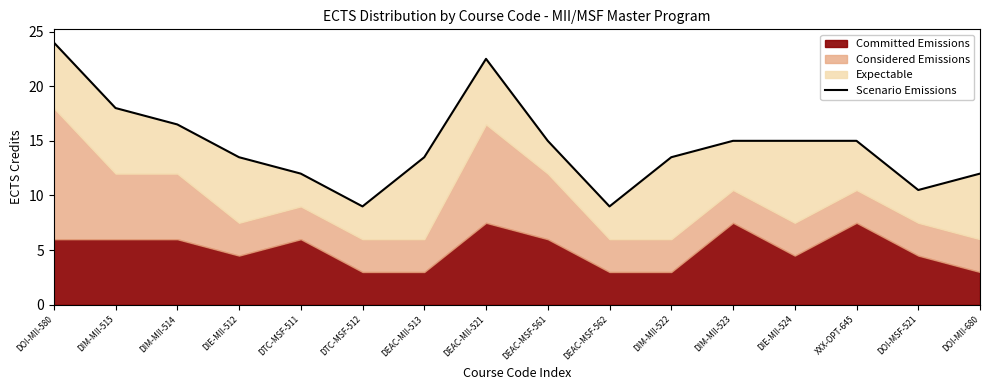

Approximately how many times larger is the value at DIM-MII-522 compared to DOI-MSF-521?

1.3